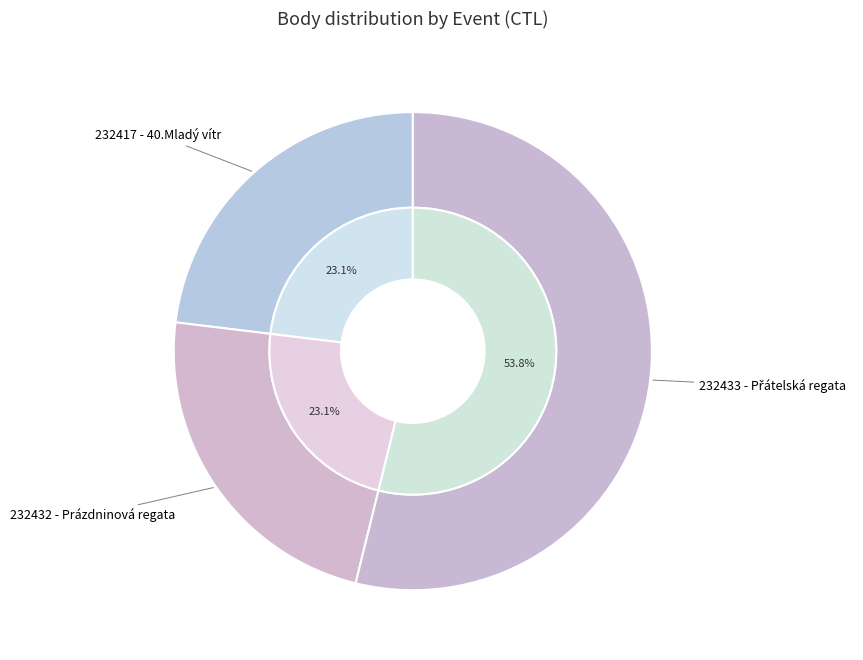

Rank the categories by value from highest to lowest.

232433 - Přátelská regata, 232417 - 40.Mladý vítr, 232432 - Prázdninová regata